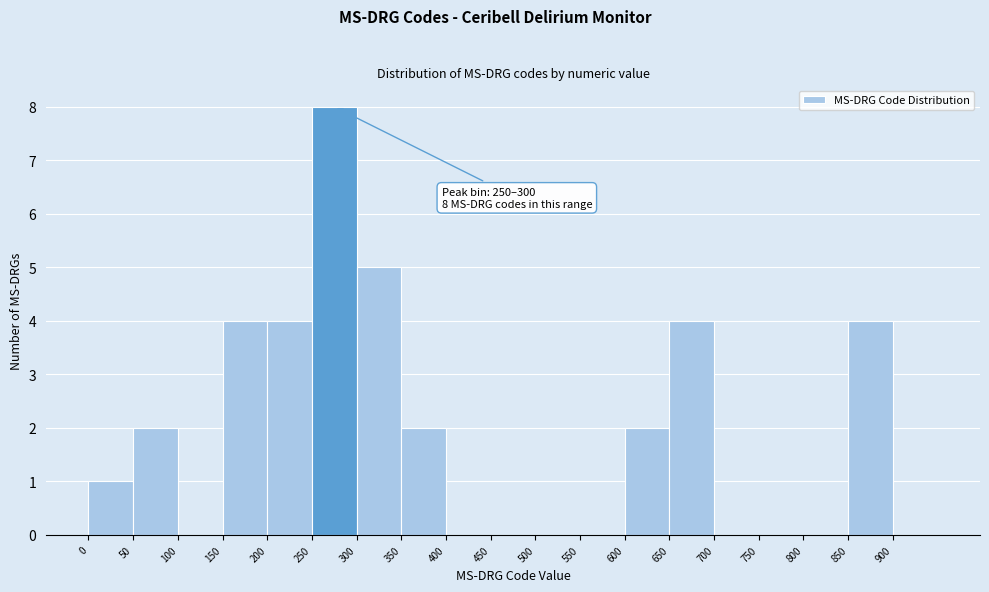

Over which range of the x-axis is the bar tallest?

250 to 300